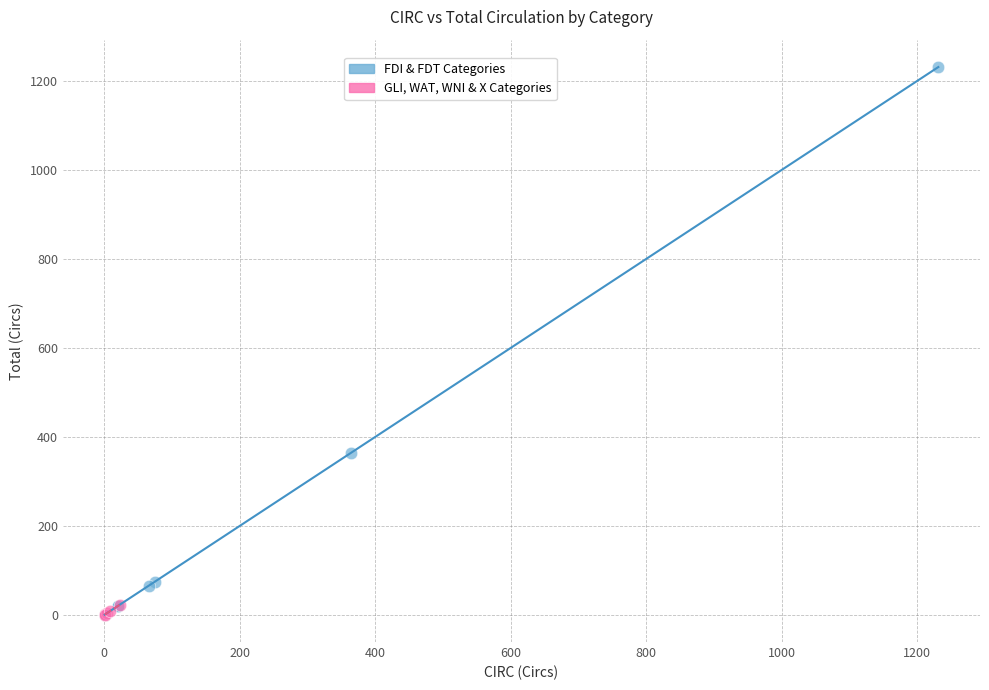

Which series contains the highest Y value?

FDI & FDT Categories